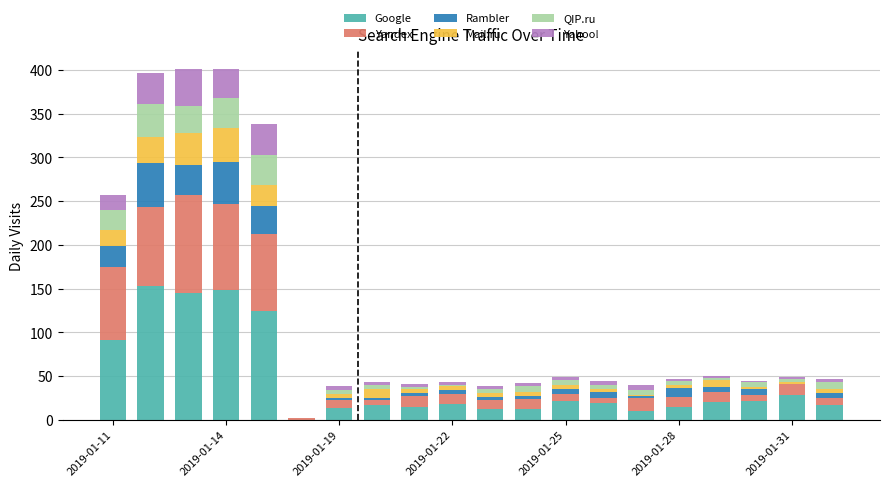

What is the highest value of the Google series?

153